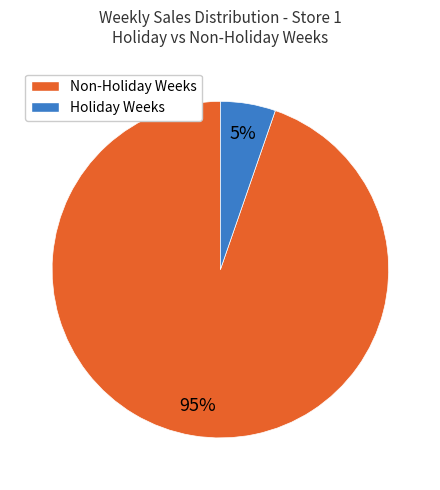

To the nearest percent, what is the average slice percentage?

50%